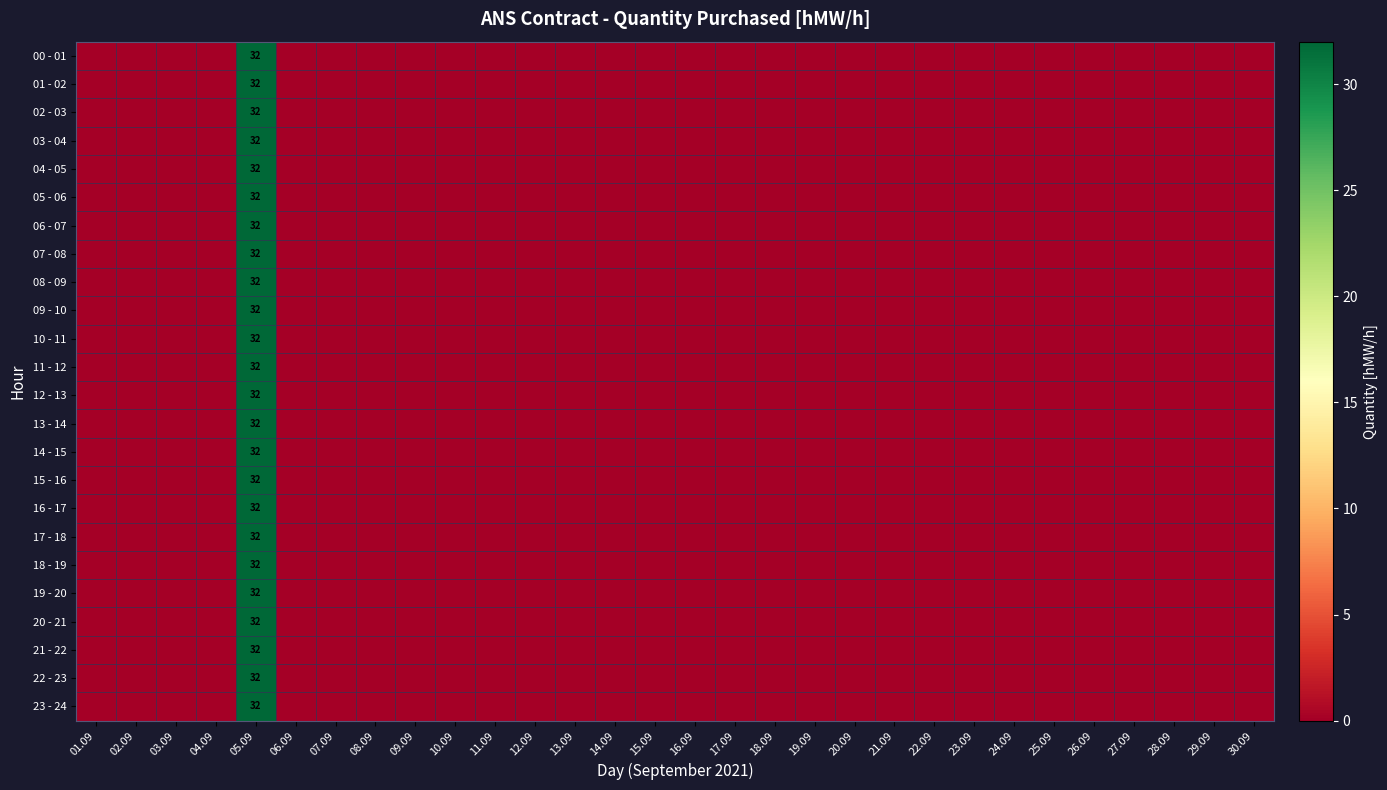

What is the sum of all 10 - 11 values?

32